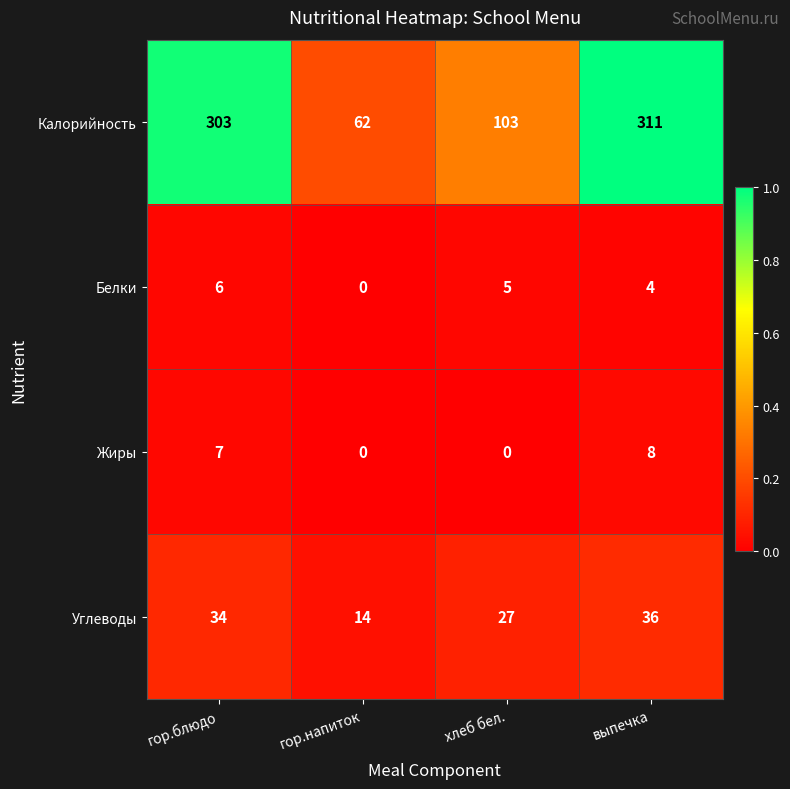

What is the difference between the highest and lowest values at выпечка?

307